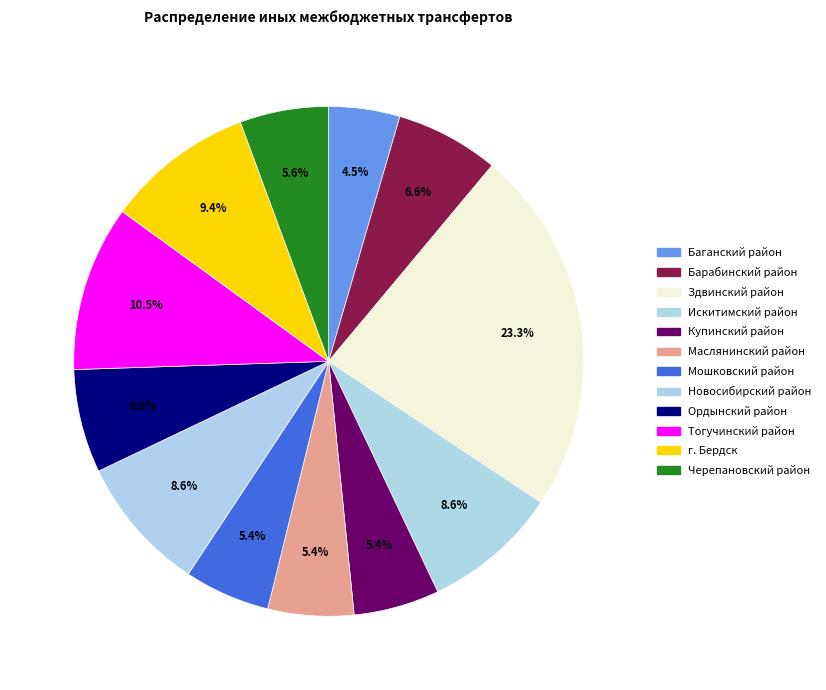

Which category has the biggest portion of the pie?

Здвинский район